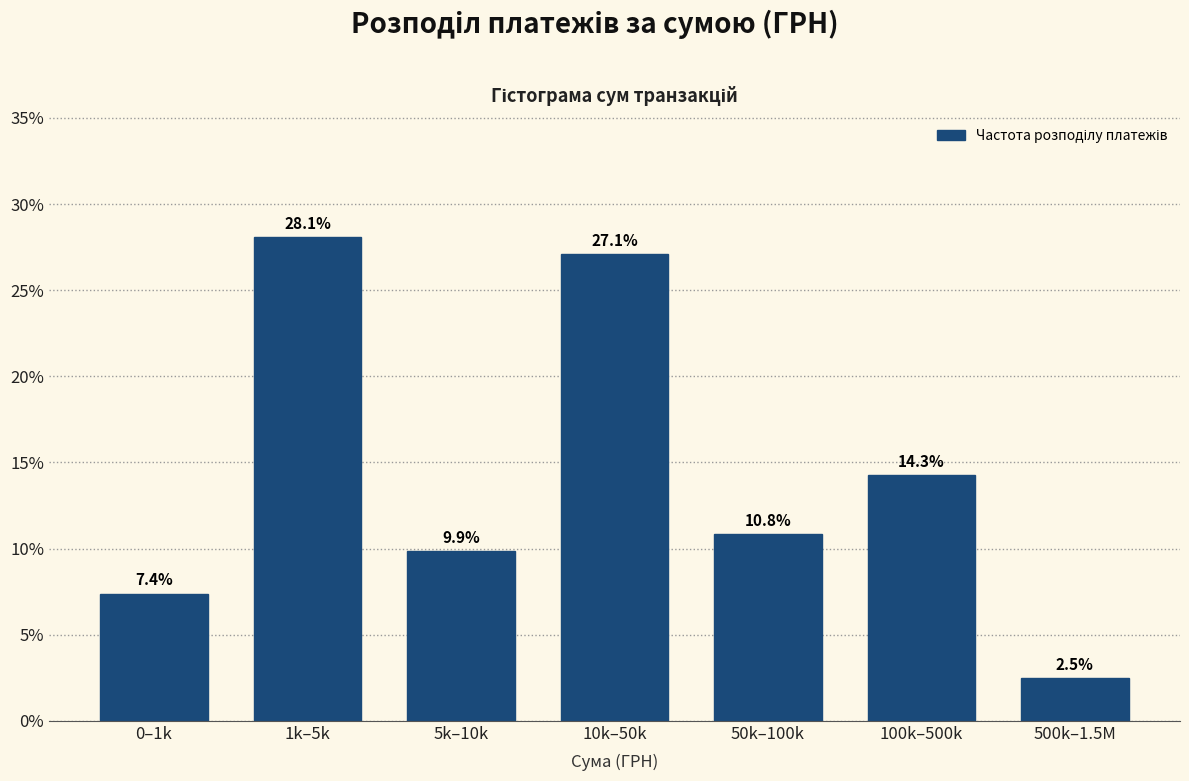

Reading right to left, list all the values displayed in this chart.

500k–1.5M=2.5	100k–500k=14.3	50k–100k=10.8	10k–50k=27.1	5k–10k=9.9	1k–5k=28.1	0–1k=7.4